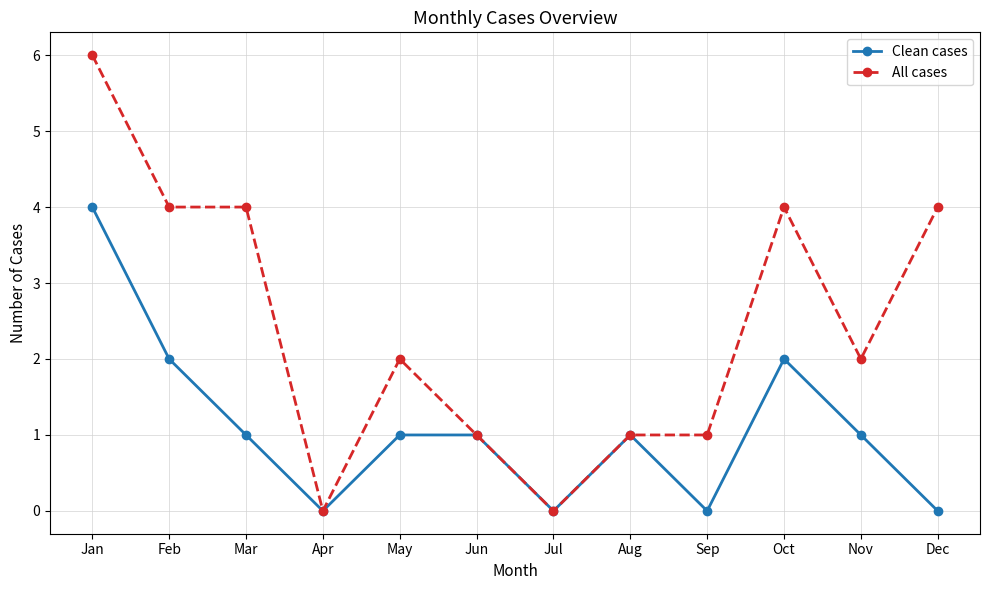

True or false: All cases has more than 0 interior local peaks.

True